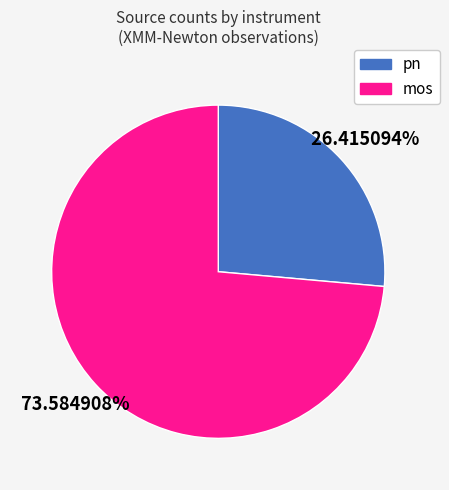

Is there any slice that represents more than half of the pie?

Yes